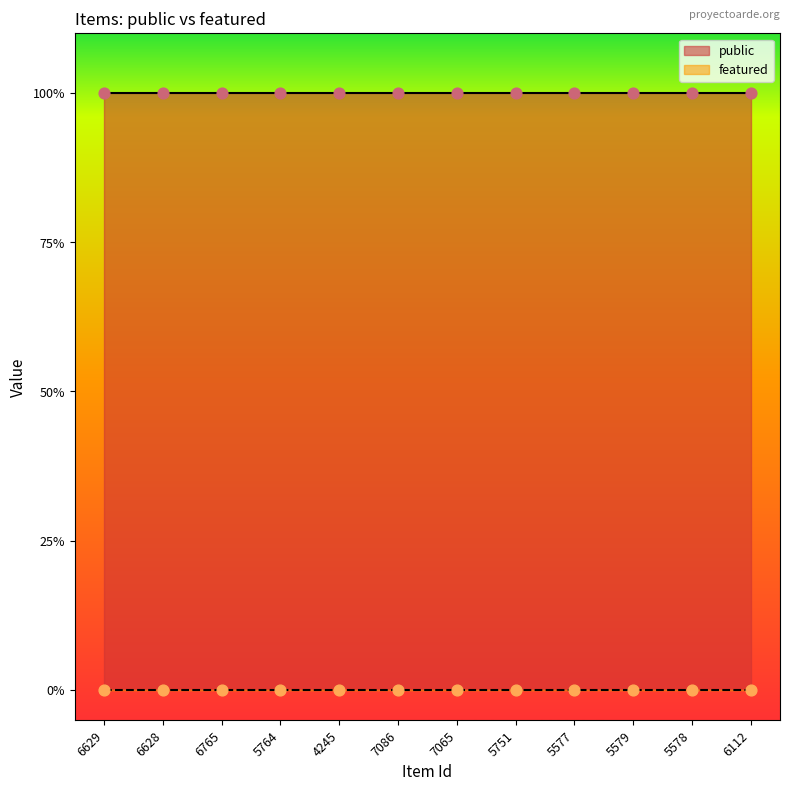

At how many categories does at least one series exceed 0?

12